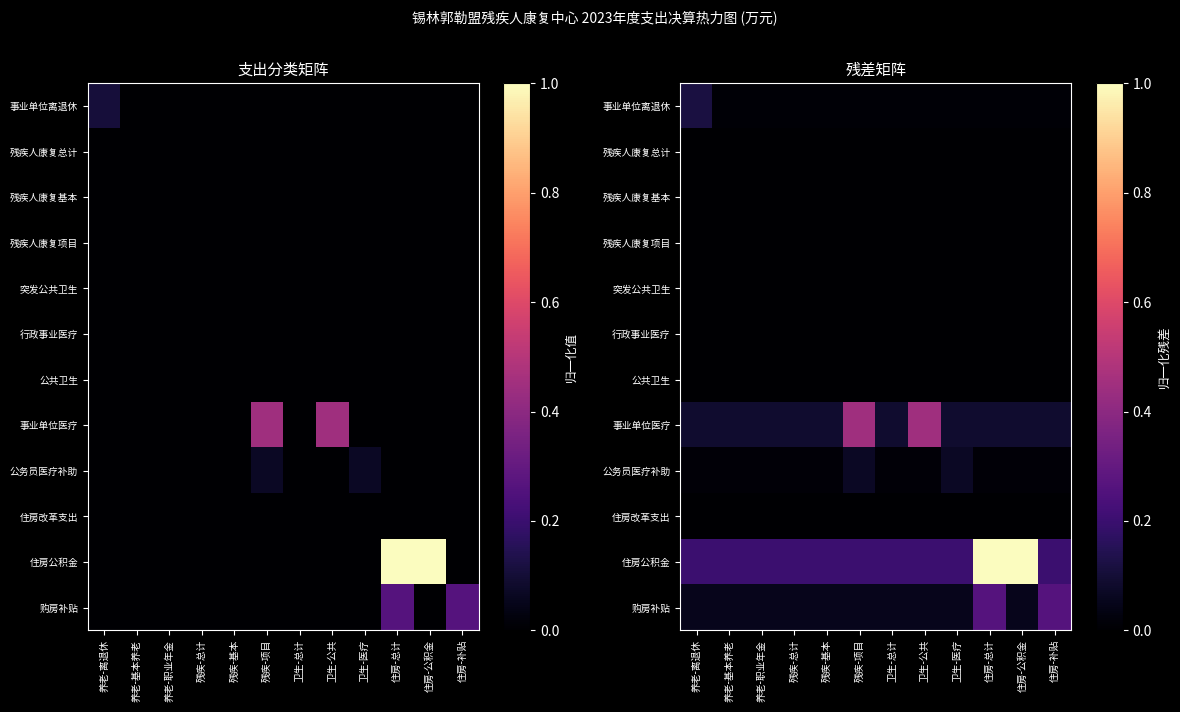

At how many categories does at least one series exceed 0?

12